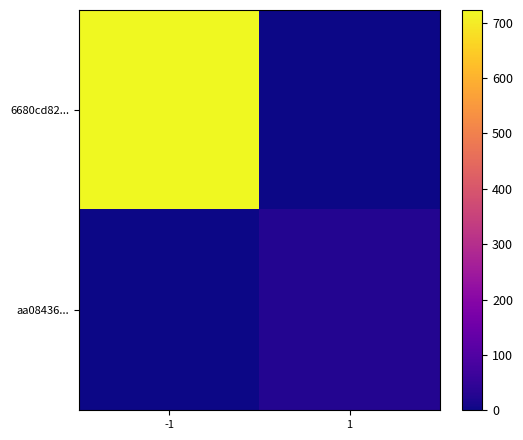

Rank the series by their average value, from highest to lowest.

6680cd82..., aa08436...